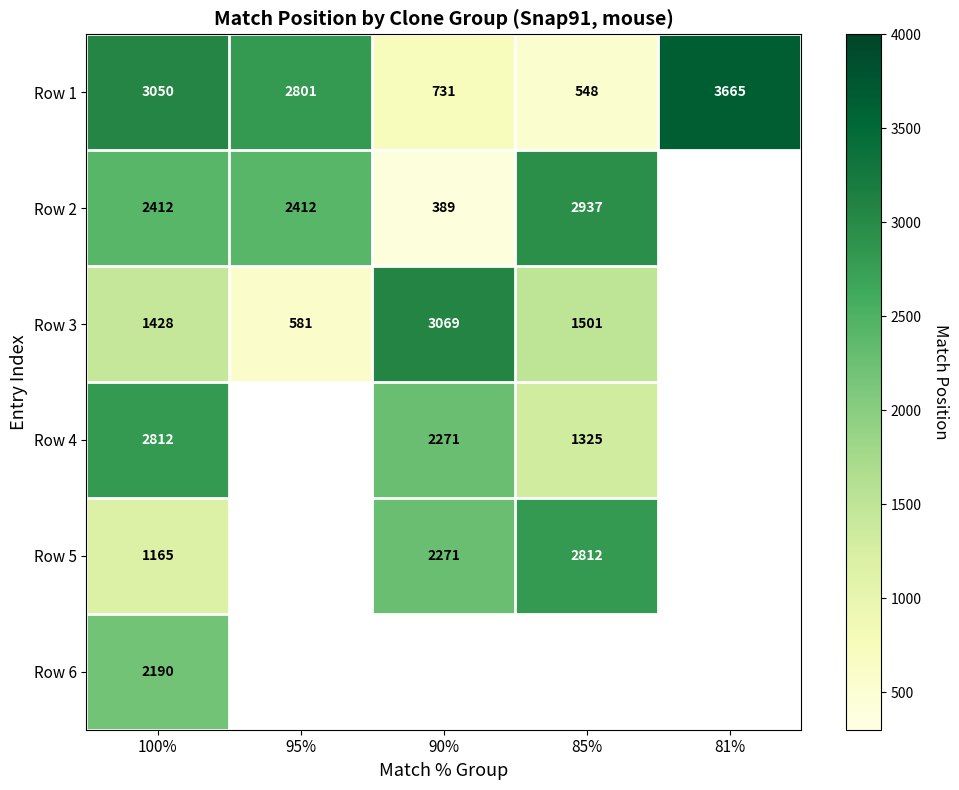

Is it true that Row 5 equals 4722.4 at 85%?

False